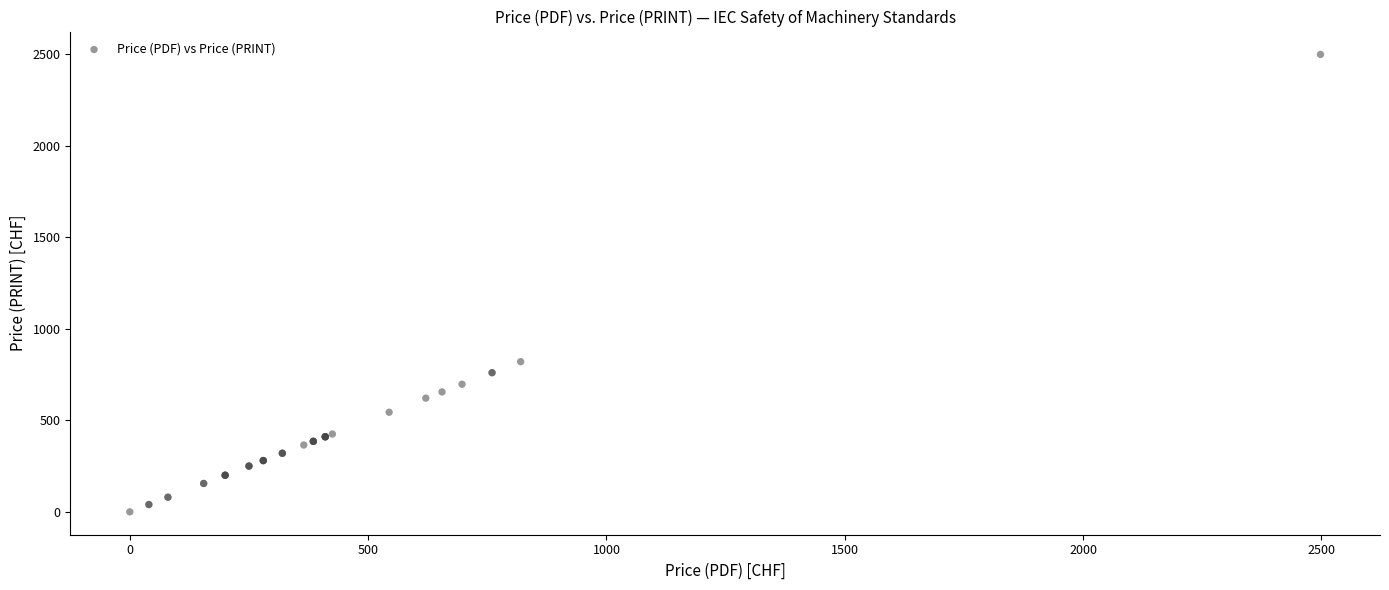

What Y value in the scatter plot is closest to 1249?

820